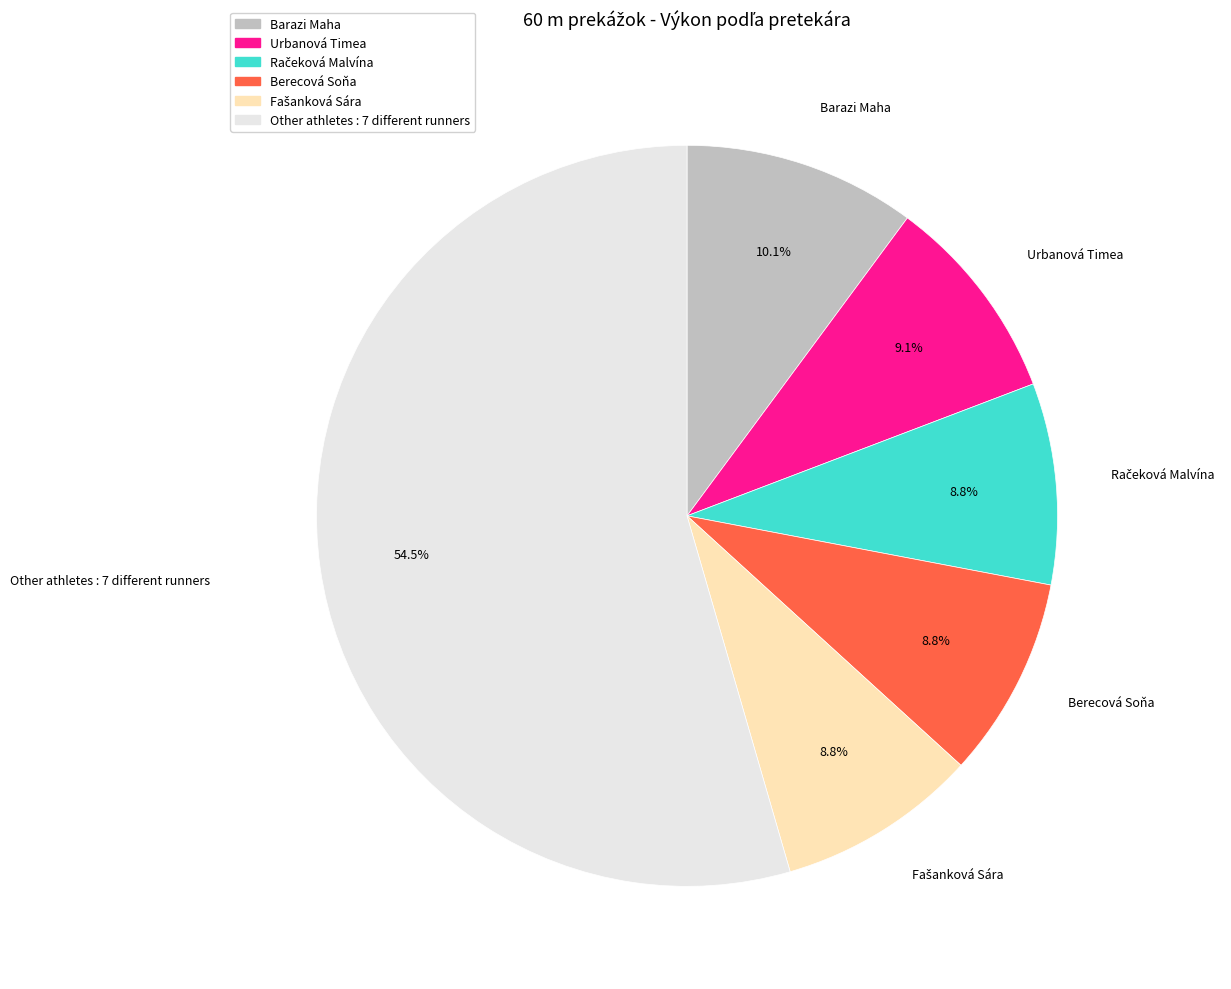

To the nearest percent, what is the difference between the largest and smallest slice percentages?

46%